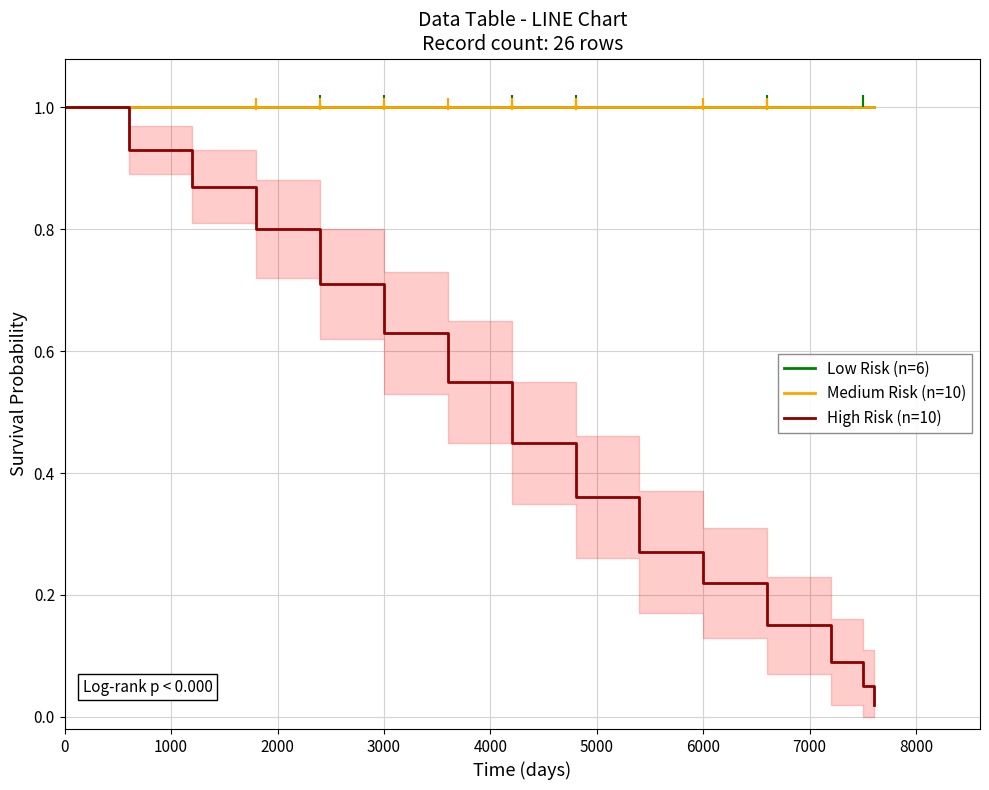

Reading left to right, transcribe all the data shown in this chart.

Low Risk (n=6): 1.0	1.0	1.0	1.0	1.0	1.0	1.0	1.0	1.0	1.0	1.0	1.0	1.0	1.0	1.0
Medium Risk (n=10): 1.0	1.0	1.0	1.0	1.0	1.0	1.0	1.0	1.0	1.0	1.0	1.0	1.0	1.0	1.0
High Risk (n=10): 1.0	0.9	0.9	0.8	0.7	0.6	0.6	0.5	0.4	0.3	0.2	0.1	0.1	0.1	0.0